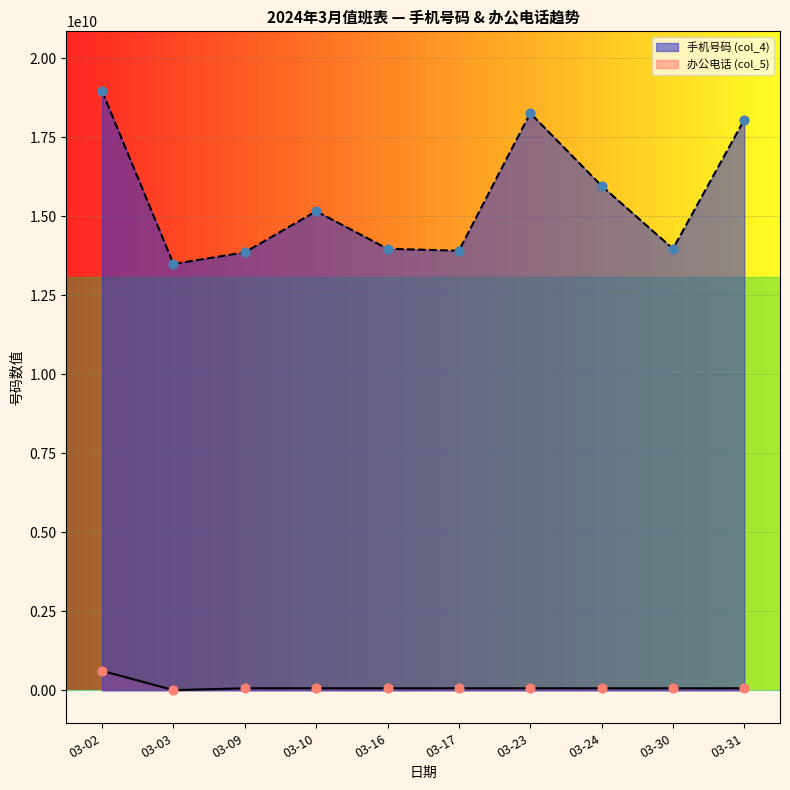

At how many categories does at least one series exceed 15026386076?

5